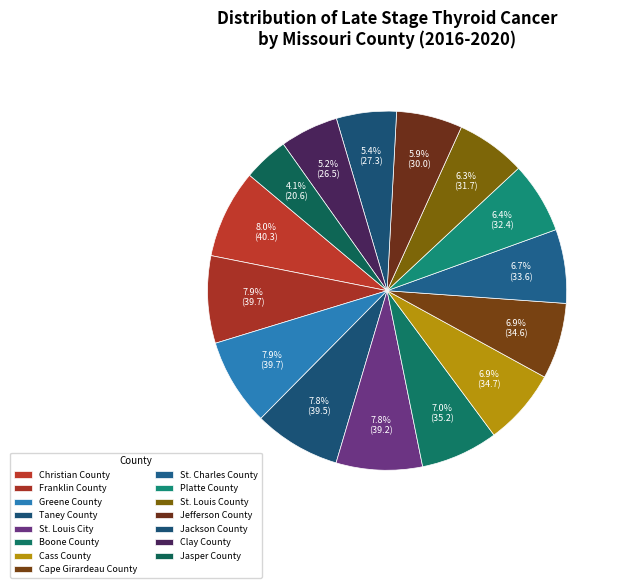

What is the smallest slice in the pie chart?

Jasper County